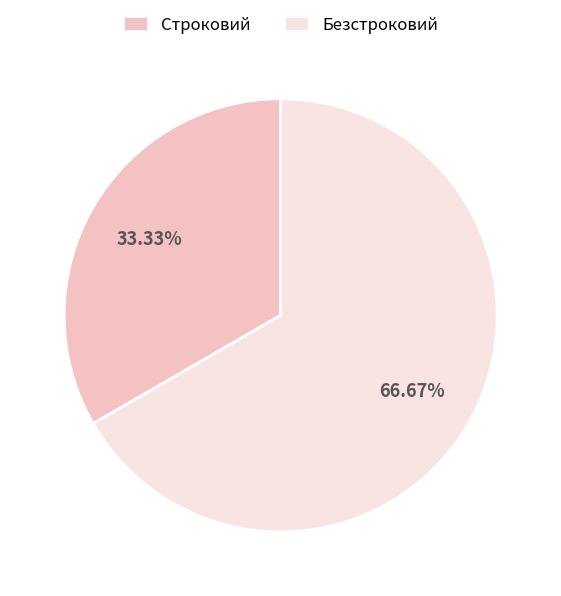

What percentage is the Безстроковий slice, to the nearest percent?

67%